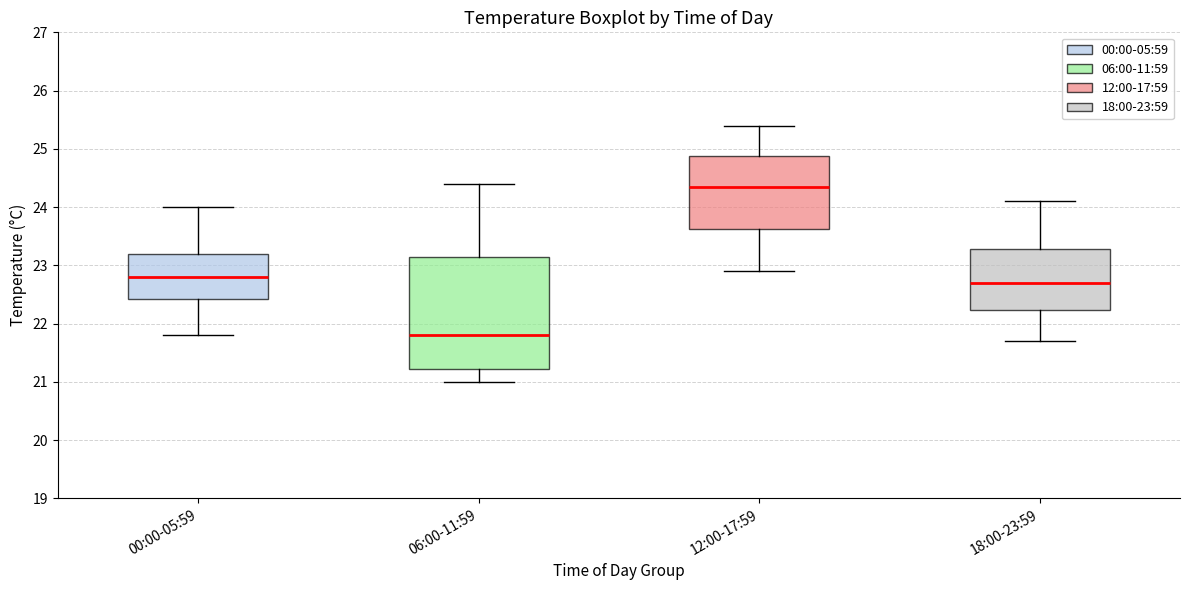

Reading left to right, read every box against the y-axis: the position of its median line, the range the box covers, and the ends of its whiskers. The values are not printed on the chart, so give them approximately, as read against the axis.

00:00-05:59: median 22.8, box 22.4 to 23.2, whiskers 21.8 to 24.0
06:00-11:59: median 21.8, box 21.2 to 23.2, whiskers 21.0 to 24.4
12:00-17:59: median 24.4, box 23.6 to 24.9, whiskers 22.9 to 25.4
18:00-23:59: median 22.7, box 22.2 to 23.3, whiskers 21.7 to 24.1